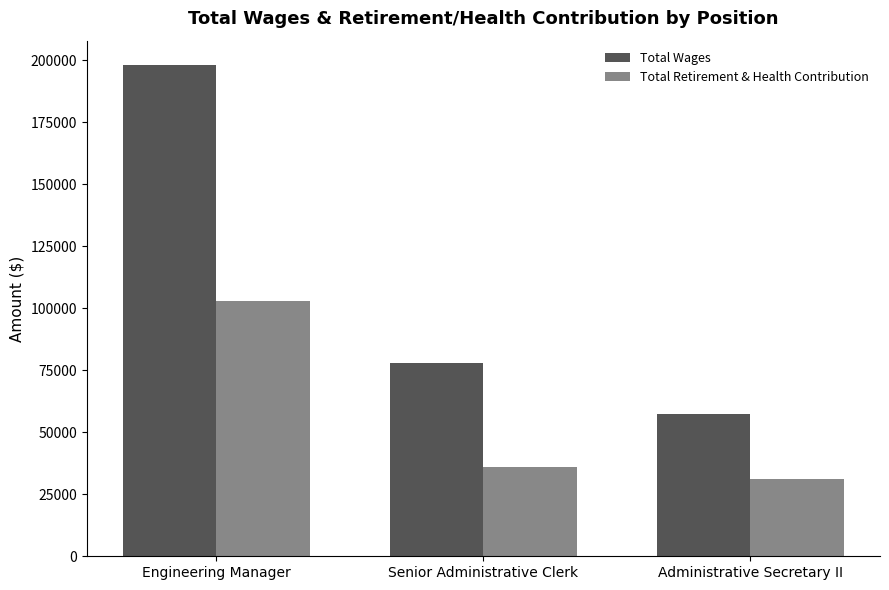

At how many categories does at least one series exceed 69464?

2